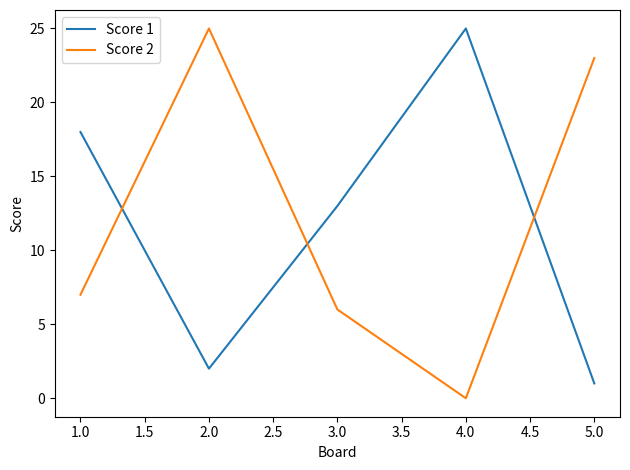

How many positive values does the Score 2 series have?

4